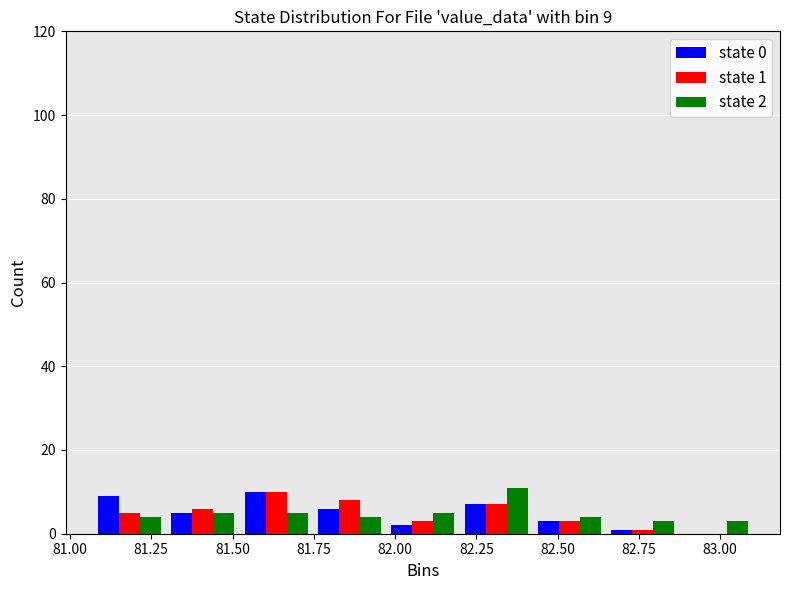

In the state 1 series, which range on the x-axis has the tallest bar?

81.50 to 81.75